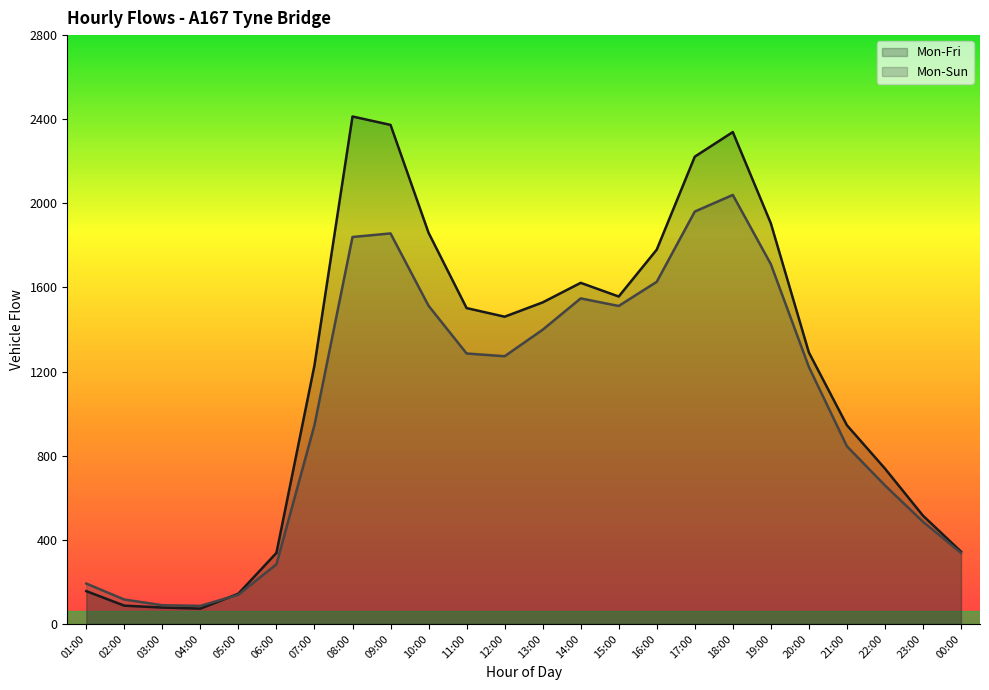

At which label does Mon-Fri reach its minimum?

04:00